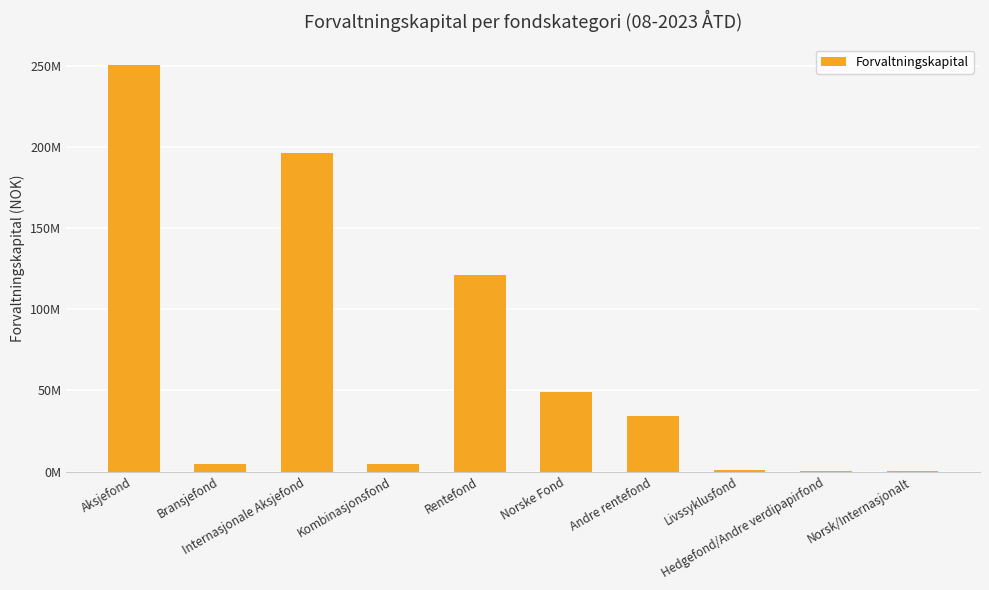

Count the number of categories in the chart.

10